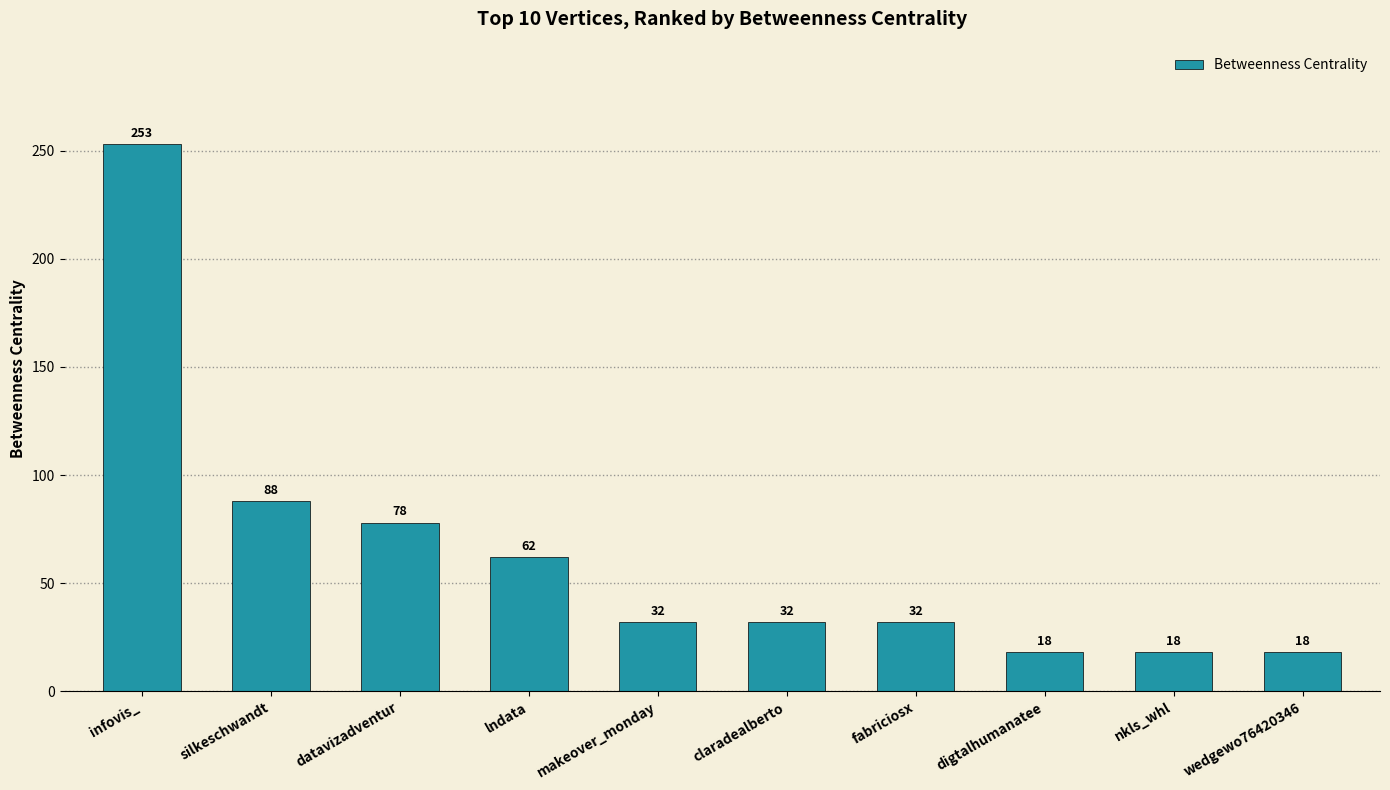

Does the chart contain stacked bars?

No